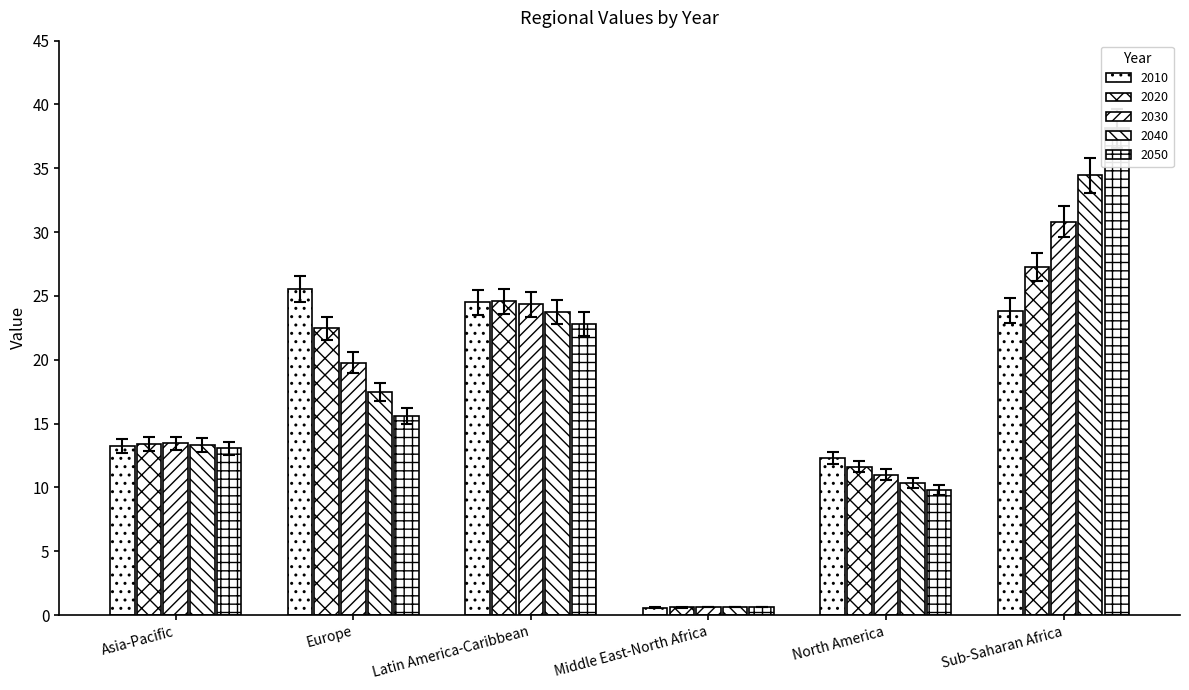

Rank the series by their maximum value, from lowest to highest.

2010, 2020, 2030, 2040, 2050